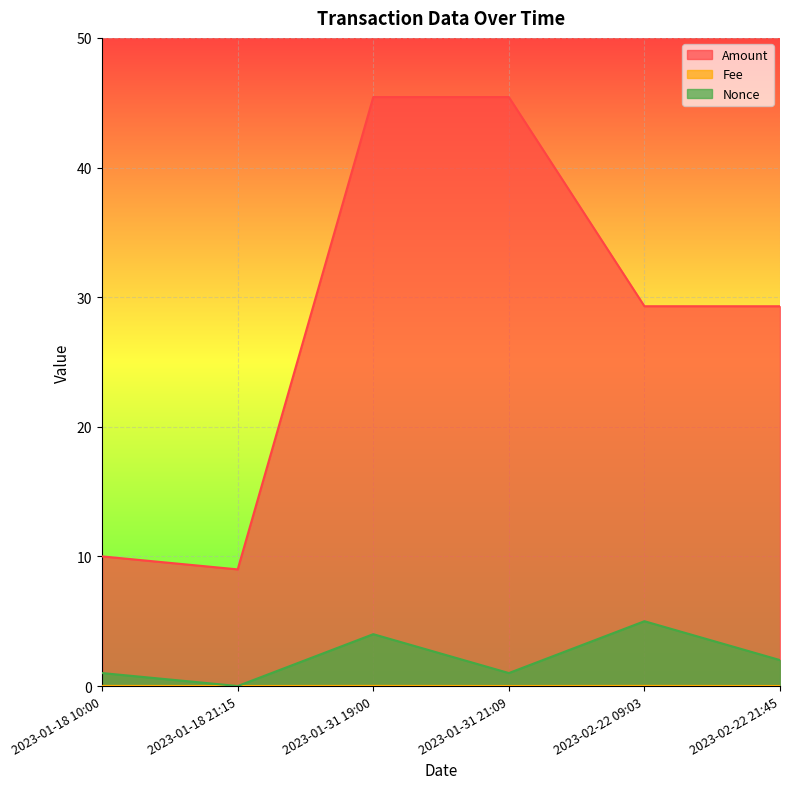

True or false: Nonce has more than 1 interior local peaks.

True